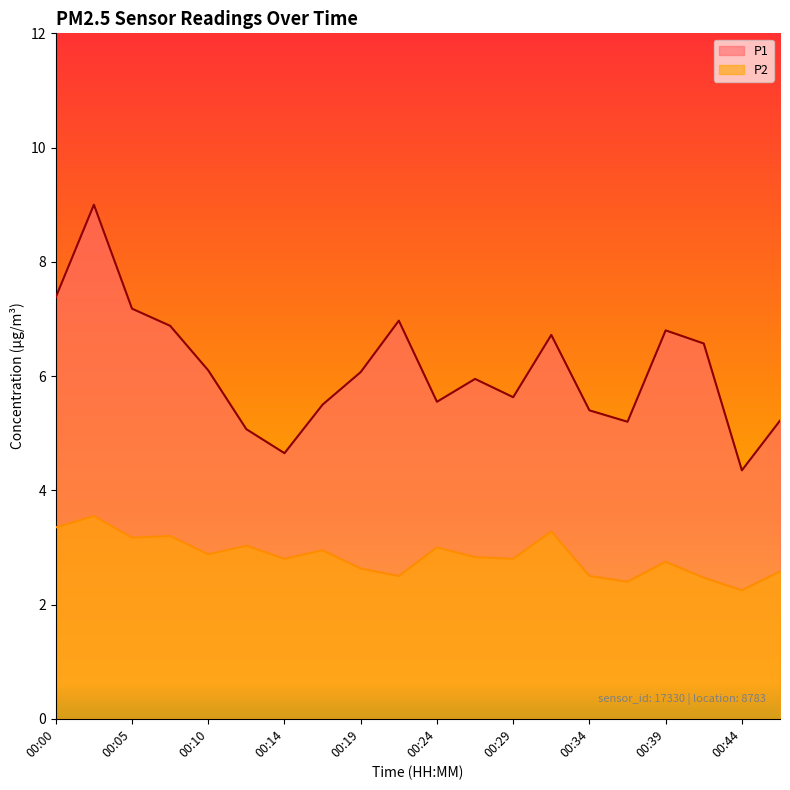

Which series has the widest spread of values?

P1